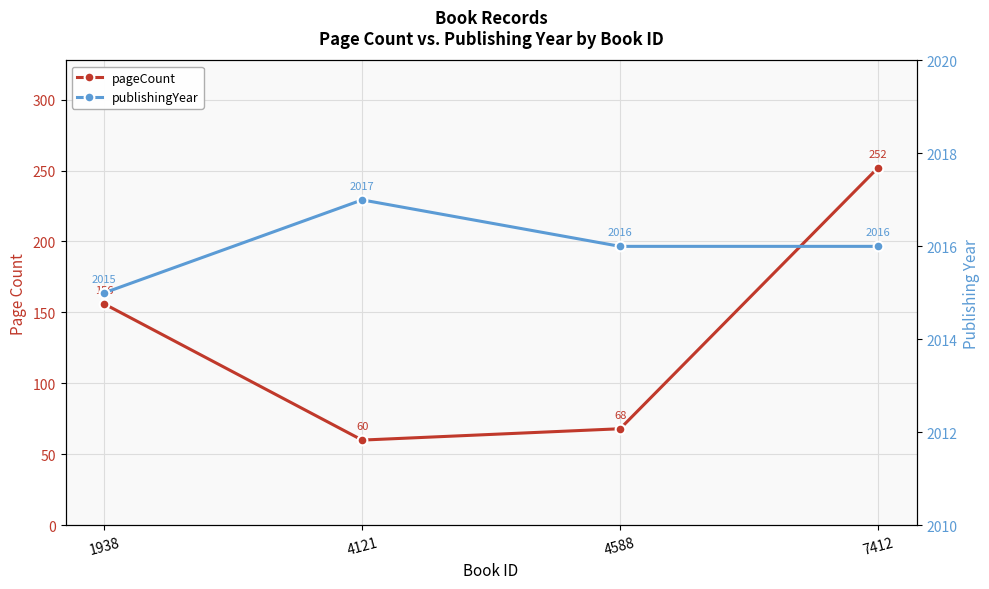

Rank the series at 4121 from lowest to highest value.

pageCount, publishingYear